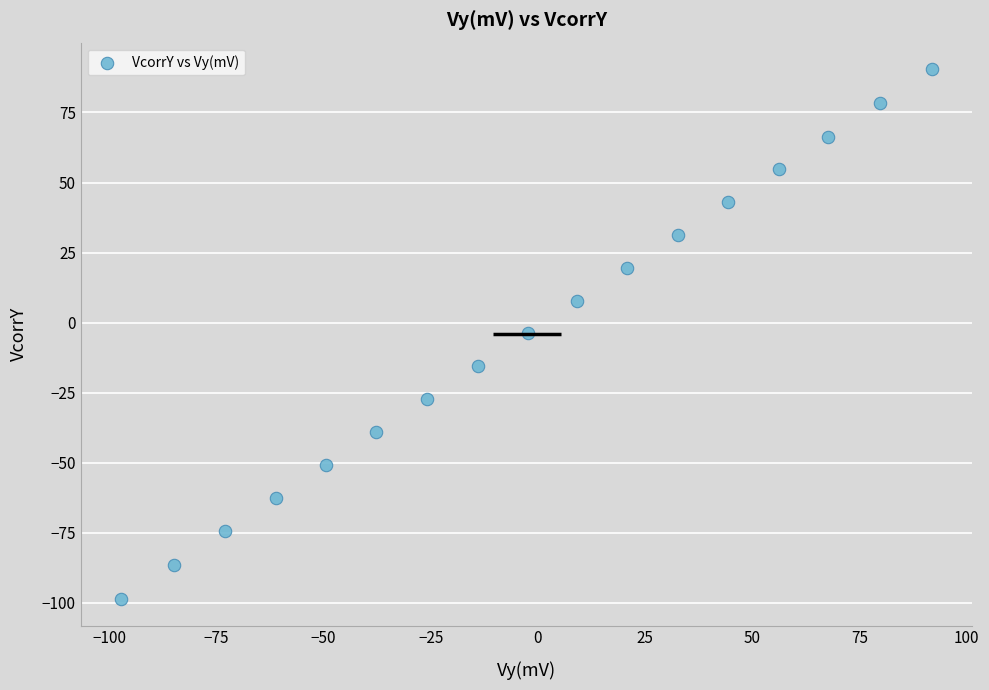

What is the range of Y values (max minus min)?

189.1